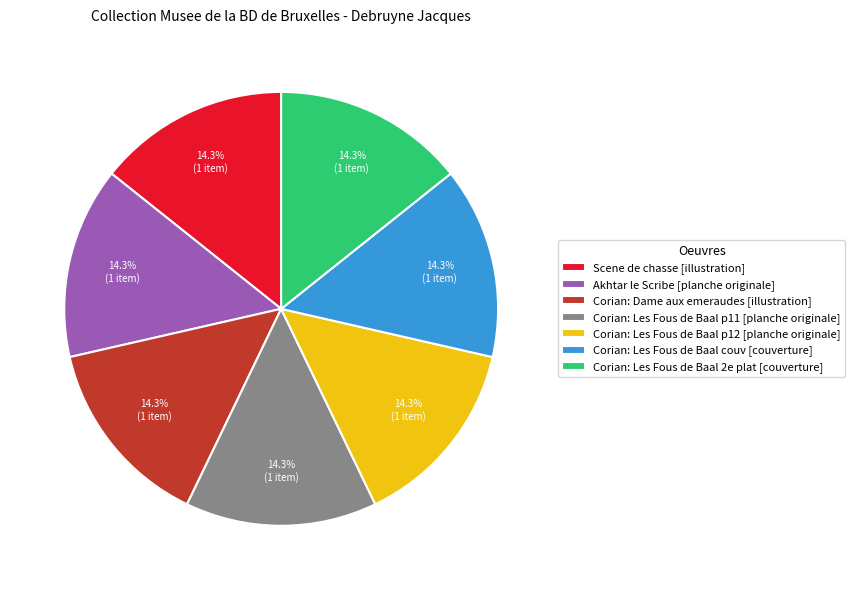

Approximately how many times larger is the value at Corian: Les Fous de Baal couv [couverture] compared to Corian: Les Fous de Baal 2e plat [couverture]?

1.0